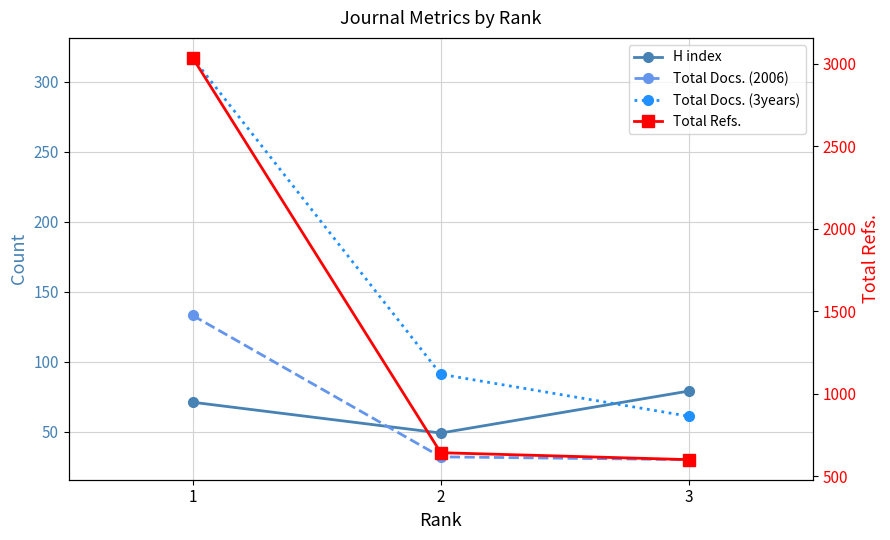

What is the sum of all H index values?

199